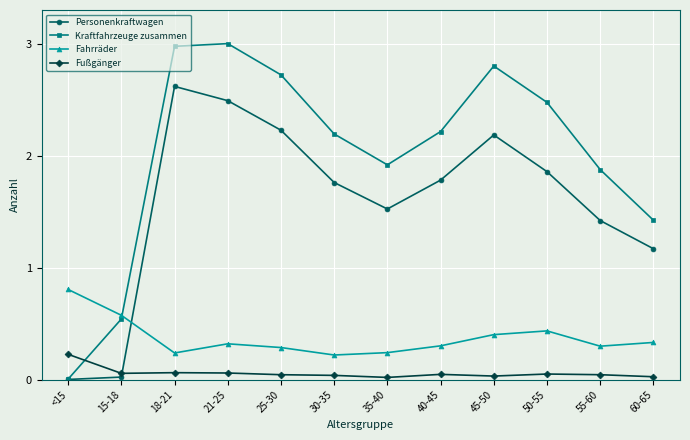

At how many categories does at least one series exceed 0?

12